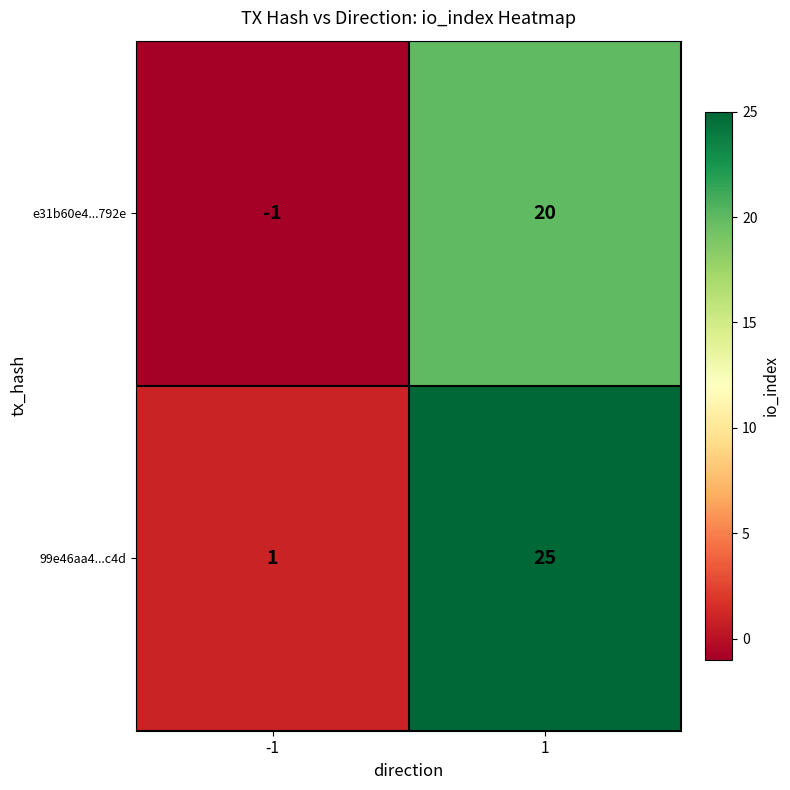

What is the greatest value displayed?

25